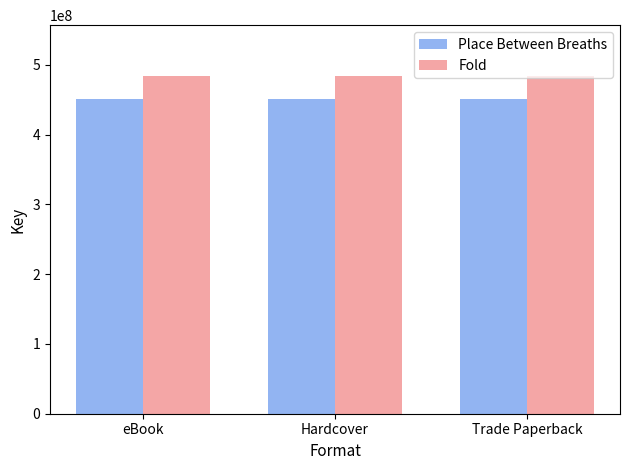

What is the value of the Fold bar at the 2nd from the left?

484244841